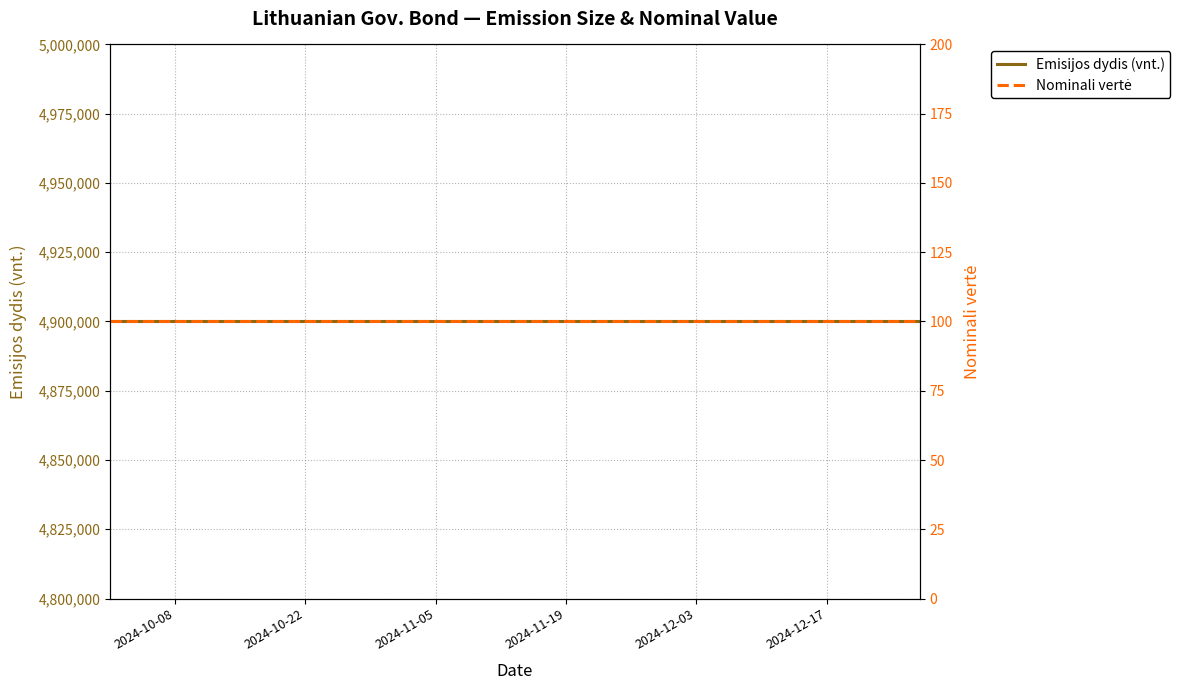

Which label corresponds to the smallest value in the chart?

2024-10-08